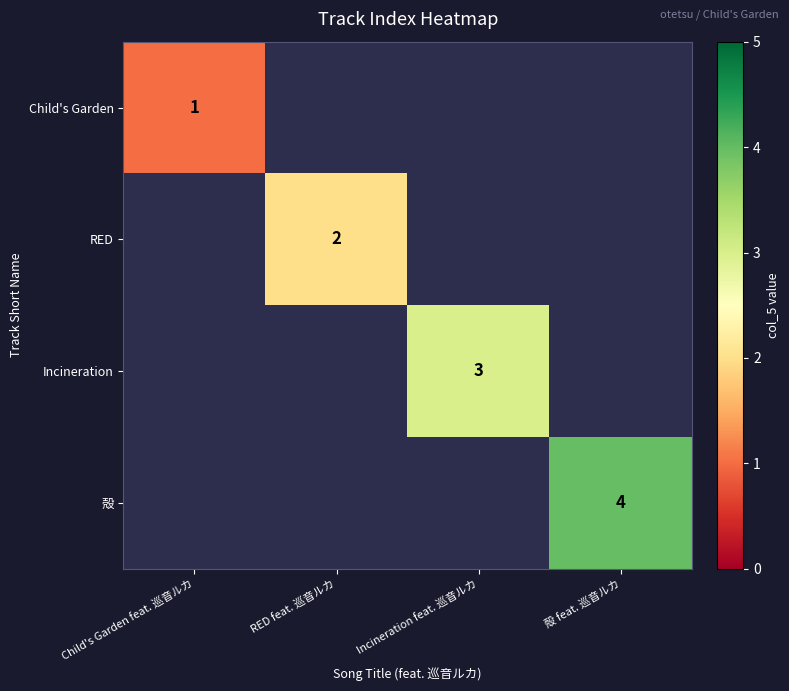

Which series has the largest range (max minus min)?

Child's Garden